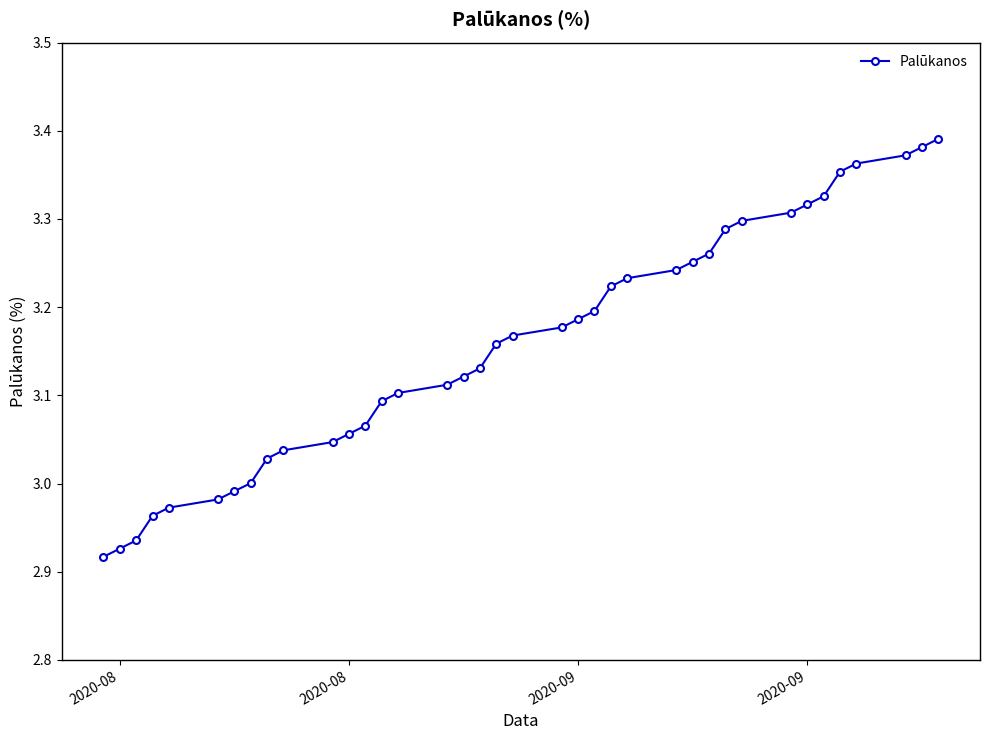

What is the difference between the maximum and second lowest values?

0.5